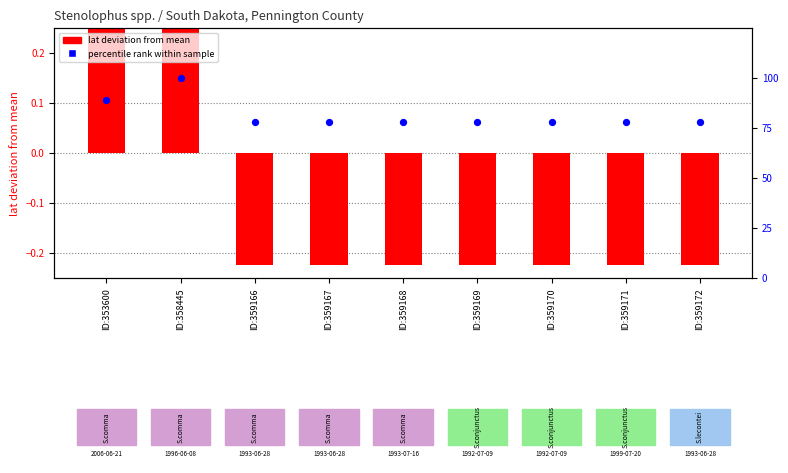

What are all the series names shown in the legend?

lat deviation, percentile rank within sample